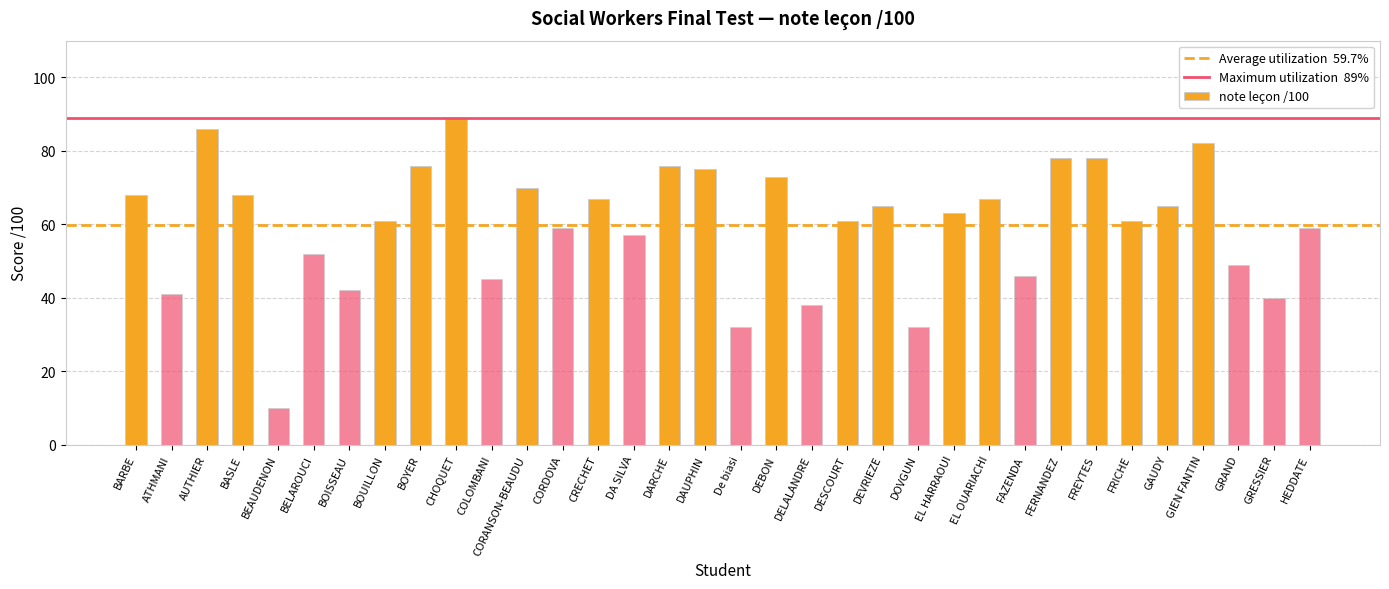

What is the label of the 15th bar from the right?

DELALANDRE